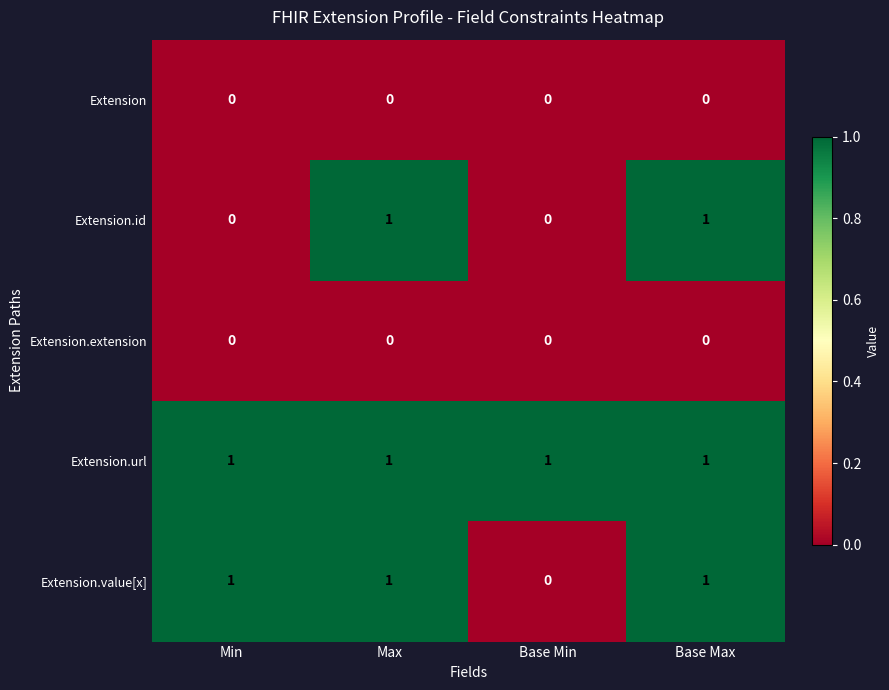

Count the number of categories in the chart.

4